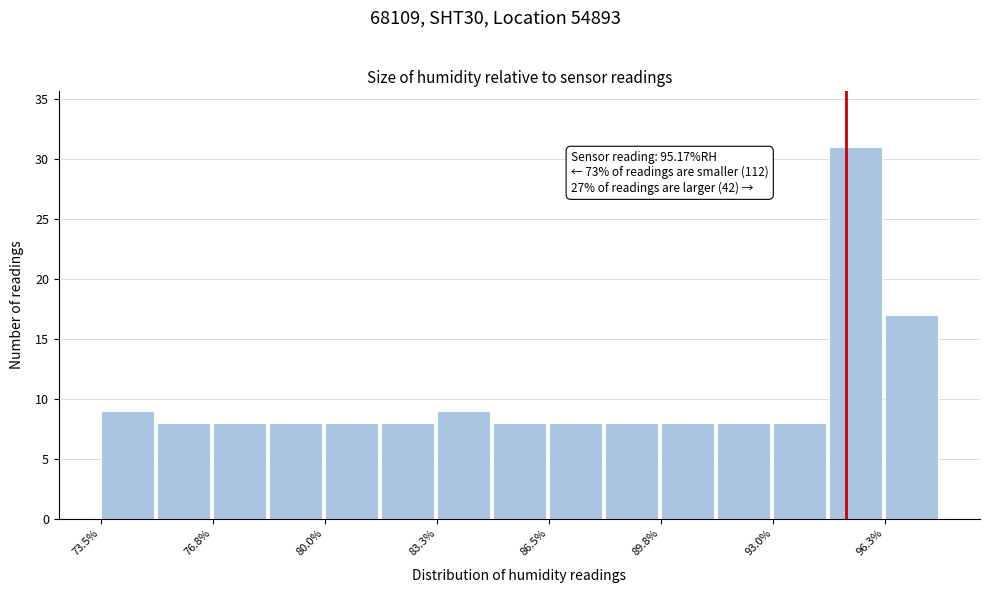

Around what value on the x-axis is the tallest bar? Give the approximate position of its centre, as read against the axis.

95.5